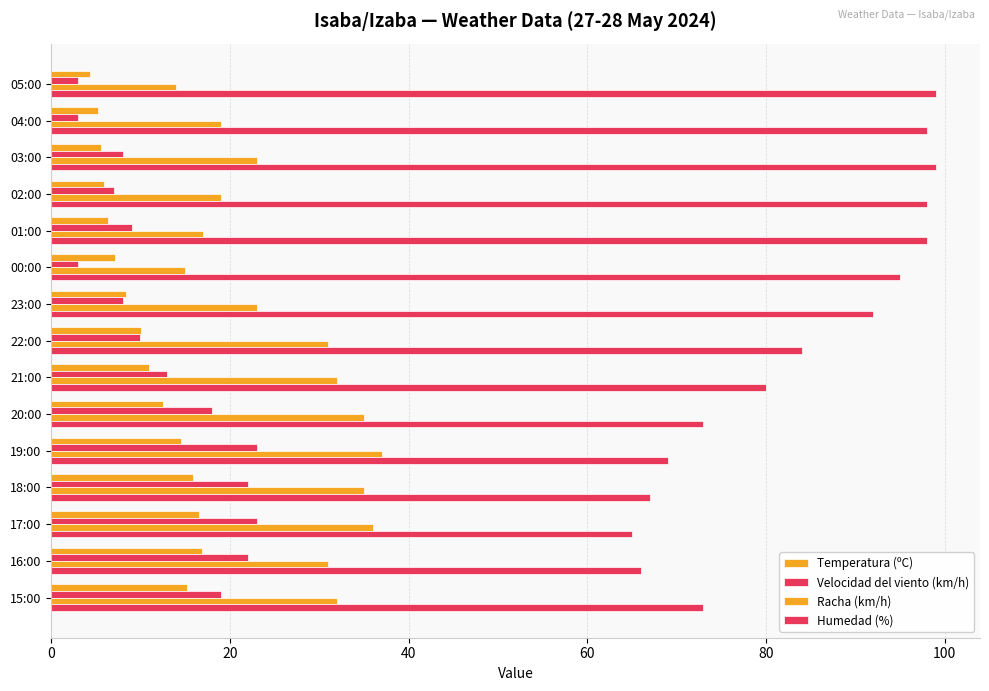

What is the difference between the second highest and minimum values in the Velocidad del viento (km/h) series?

20.0